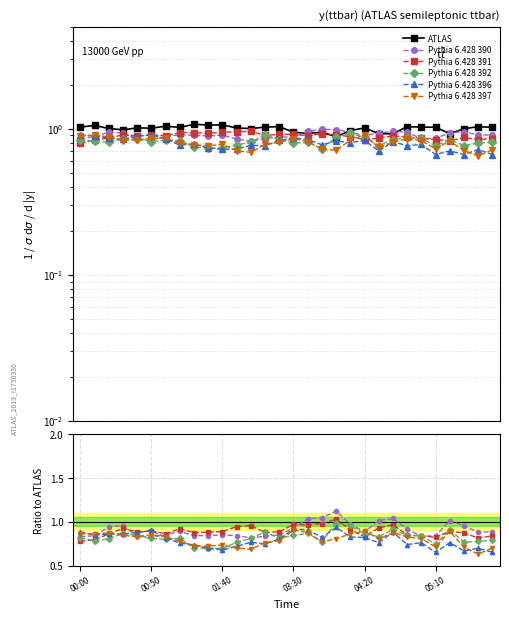

What are all the series names shown in the legend?

ATLAS, Pythia 6.428 390, Pythia 6.428 391, Pythia 6.428 392, Pythia 6.428 396, Pythia 6.428 397